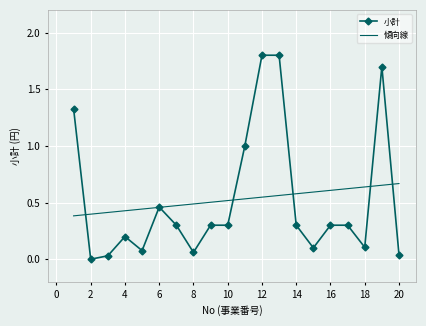

After their last crossing, which series has the higher values: 傾向線 or 小計?

傾向線